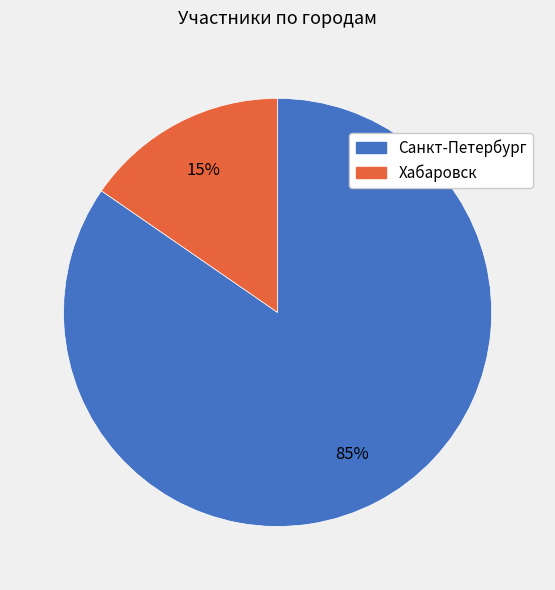

Rank the categories by value from lowest to highest.

Хабаровск, Санкт-Петербург